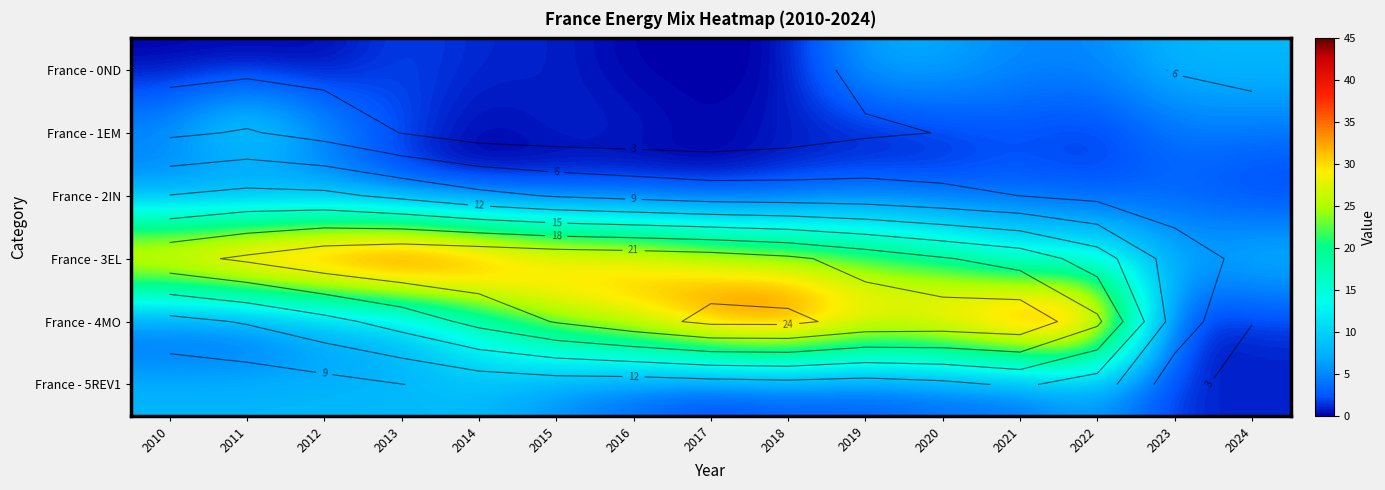

Which has a higher value, 2014 or 2016?

2014